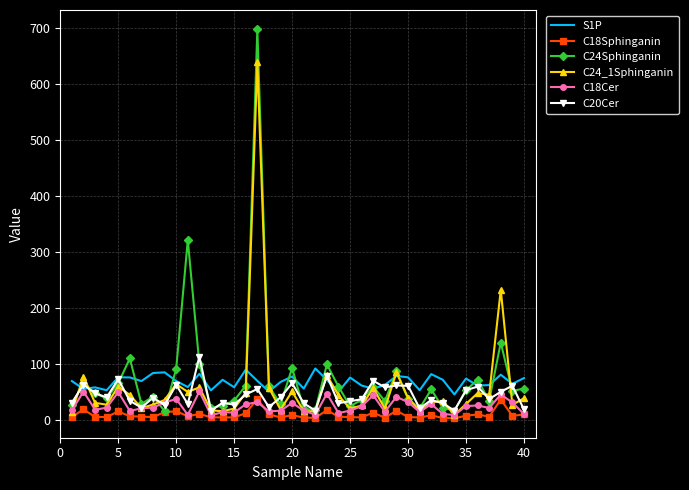

Which series has the widest spread of values?

C24Sphinganin